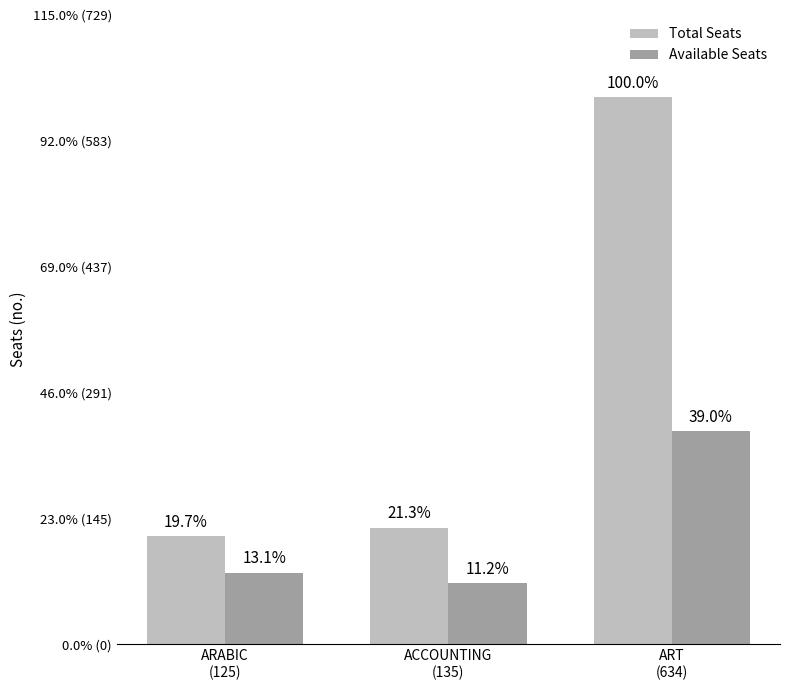

Which category has the highest value across all series?

ART
(634)